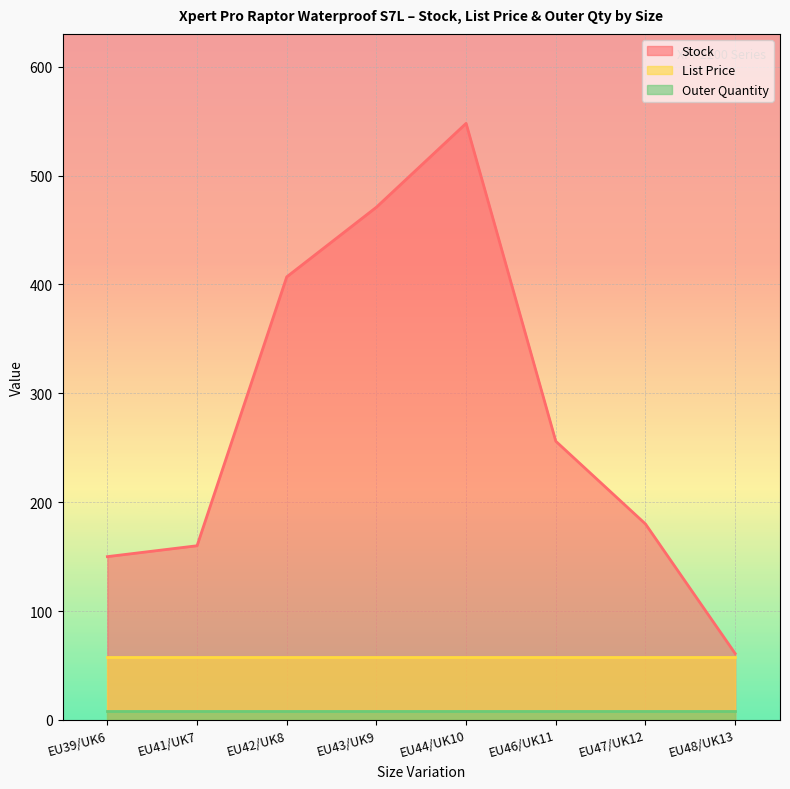

What is the greatest value displayed?

548.0